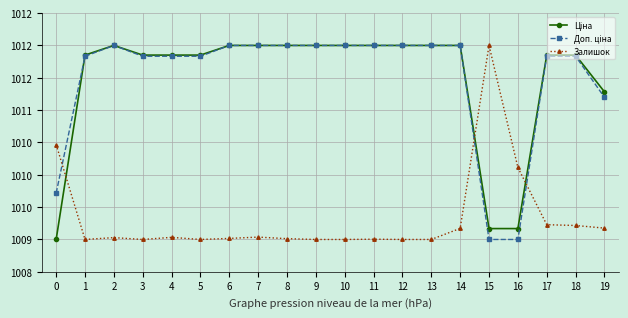

Reading left to right, what are all the values shown in this chart?

Ціна: 1009.0	1011.9	1012.0	1011.9	1011.9	1011.9	1012.0	1012.0	1012.0	1012.0	1012.0	1012.0	1012.0	1012.0	1012.0	1009.2	1009.2	1011.9	1011.9	1011.3
Доп. ціна: 1009.7	1011.8	1012.0	1011.8	1011.8	1011.8	1012.0	1012.0	1012.0	1012.0	1012.0	1012.0	1012.0	1012.0	1012.0	1009.0	1009.0	1011.8	1011.8	1011.2
Залишок: 1010.5	1009.0	1009.0	1009.0	1009.0	1009.0	1009.0	1009.0	1009.0	1009.0	1009.0	1009.0	1009.0	1009.0	1009.2	1012.0	1010.1	1009.2	1009.2	1009.2